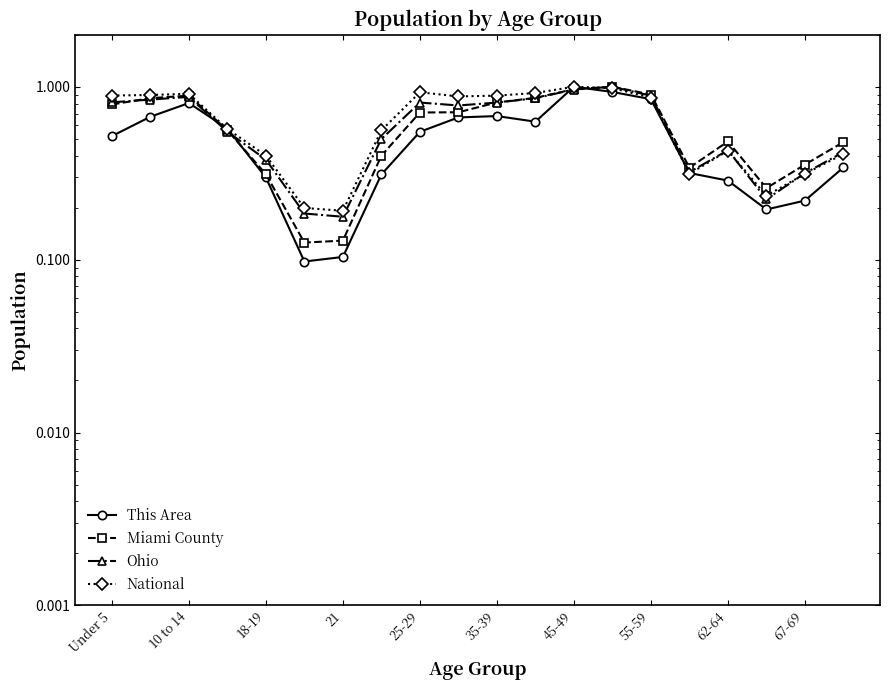

At 18-19, list the series in order from smallest to largest.

This Area, Miami County, Ohio, National